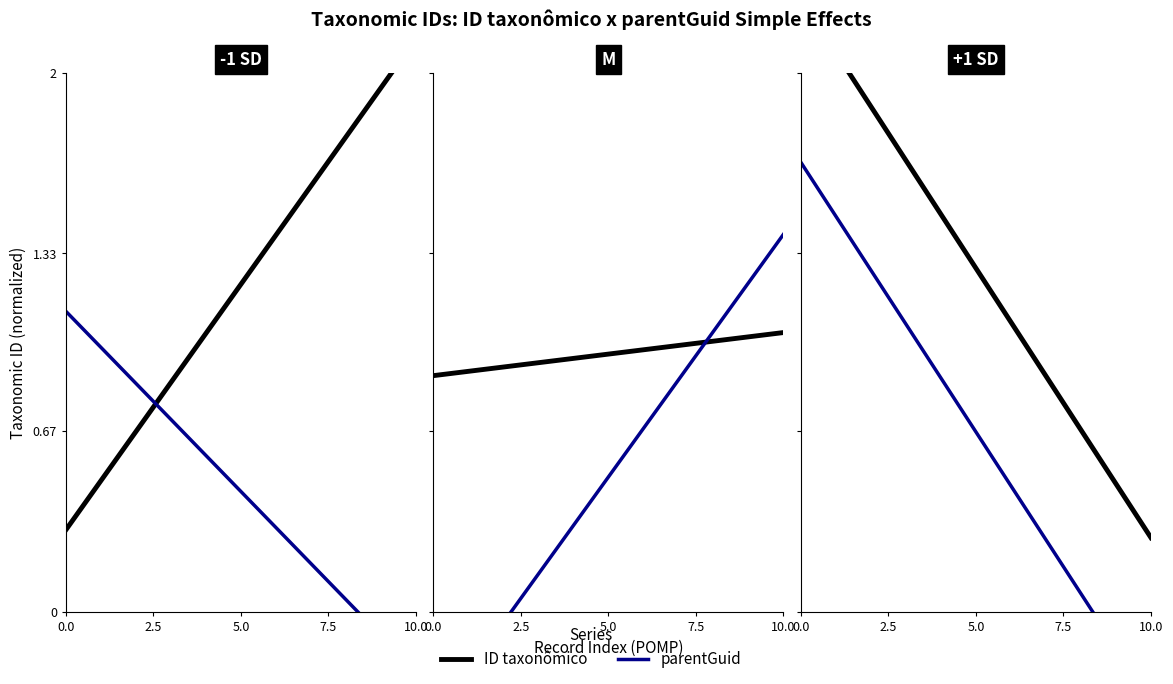

Does the chart display data point markers on the line(s)?

No